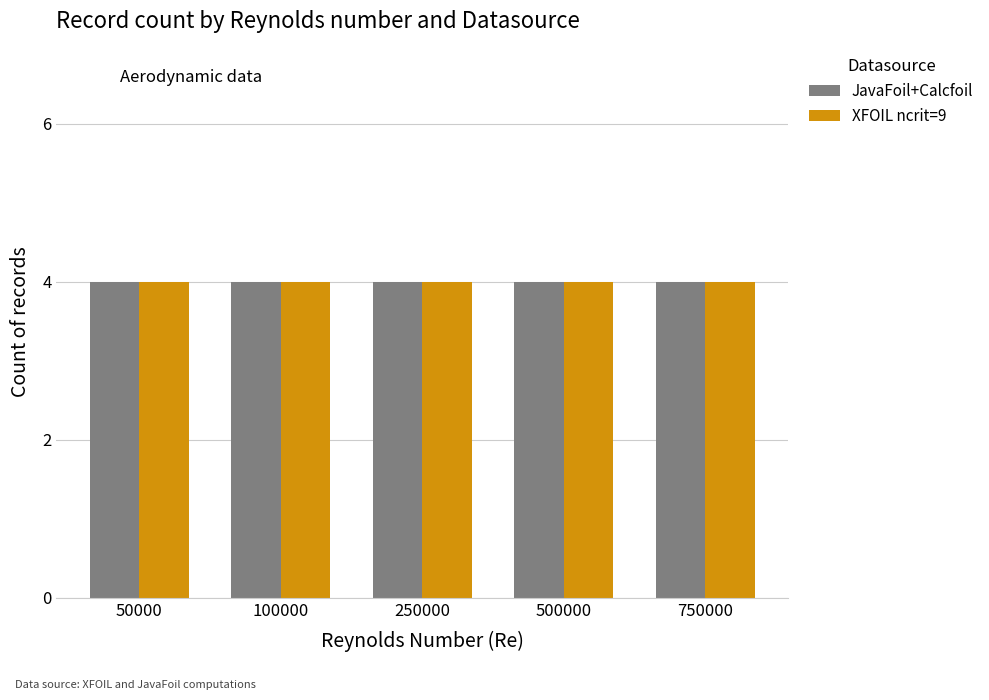

Where does the XFOIL ncrit=9 series first go above 250000?

500000